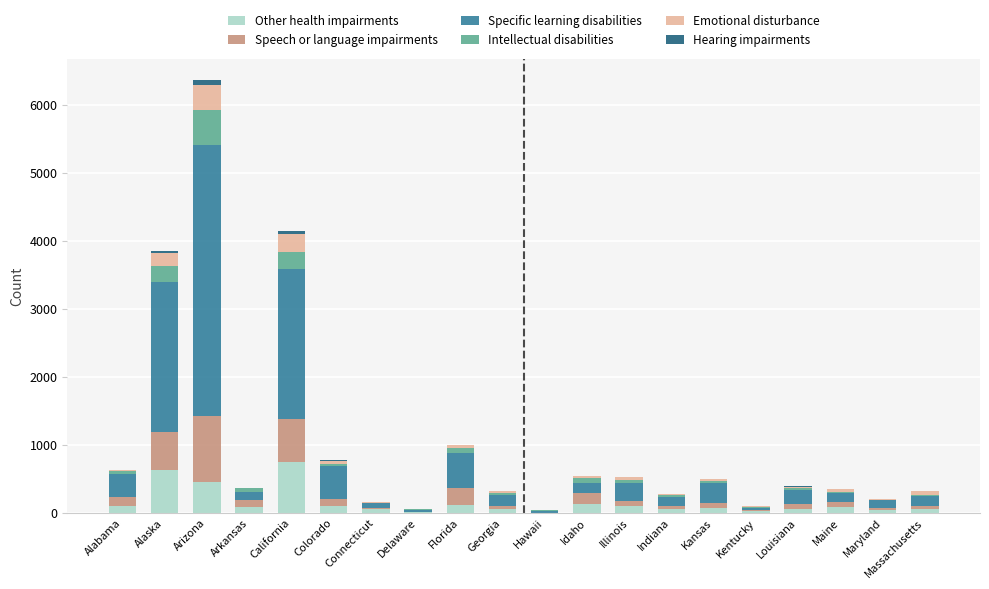

What is the maximum value for Other health impairments?

747